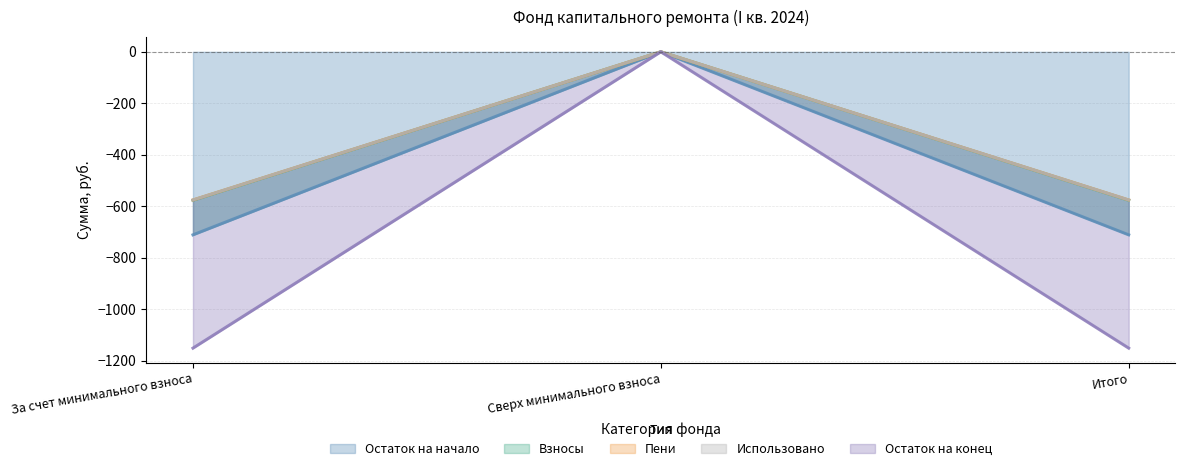

How many data points in Остаток на конец are above -575?

1